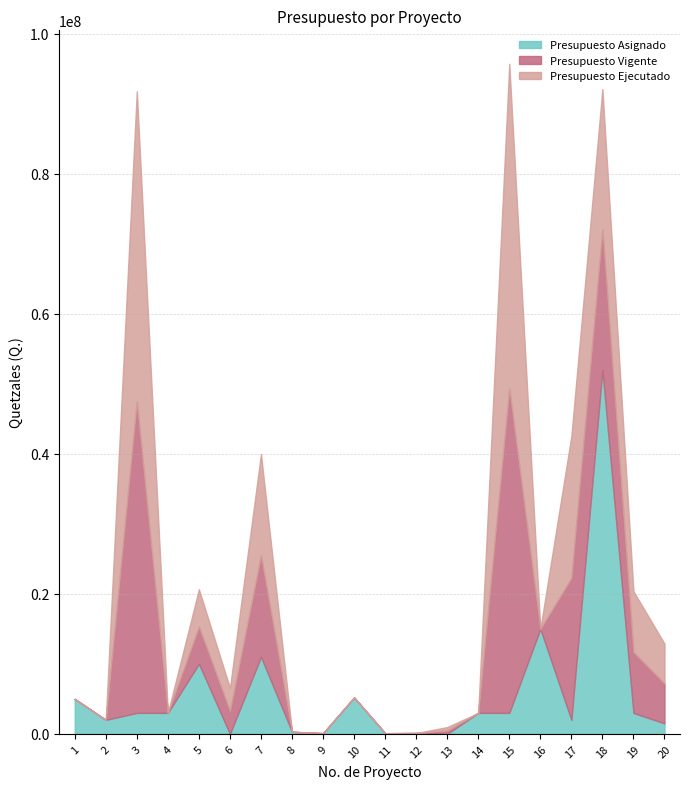

At how many categories does at least one series exceed 6223424?

8